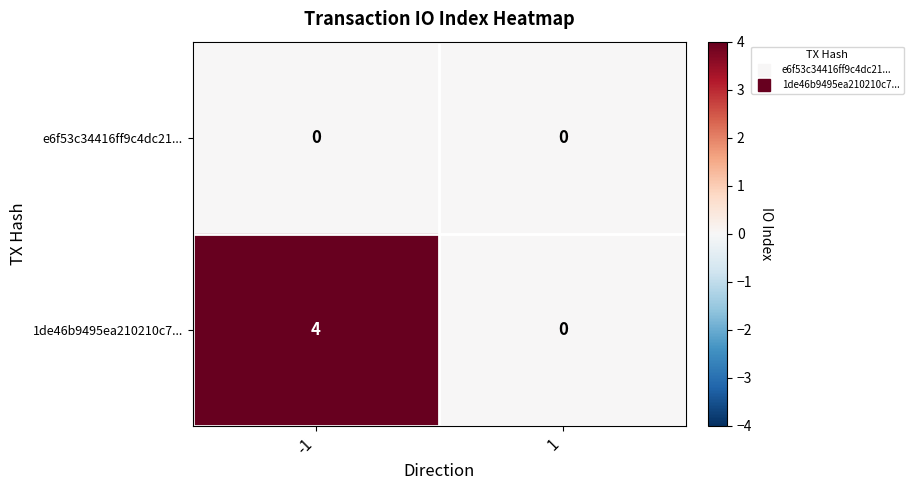

Reading left to right, extract all data points from this chart.

e6f53c34416ff9c4dc21...: 0	0
1de46b9495ea210210c7...: 4	0